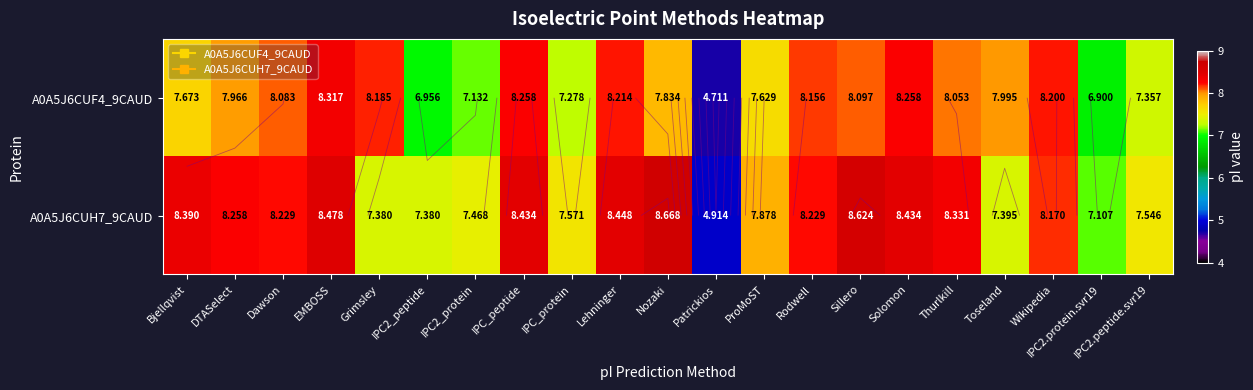

Rank the categories by A0A5J6CUF4_9CAUD value from lowest to highest.

Patrickios, IPC2.protein.svr19, IPC2_peptide, IPC2_protein, IPC_protein, IPC2.peptide.svr19, ProMoST, Bjellqvist, Nozaki, DTASelect, Toseland, Thurlkill, Dawson, Sillero, Rodwell, Grimsley, Wikipedia, Lehninger, IPC_peptide, Solomon, EMBOSS